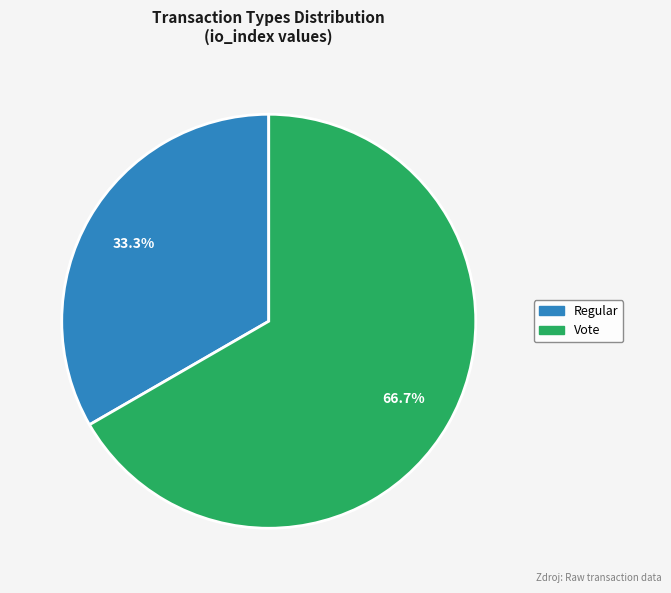

How much of the chart is everything except Regular?

66.7%